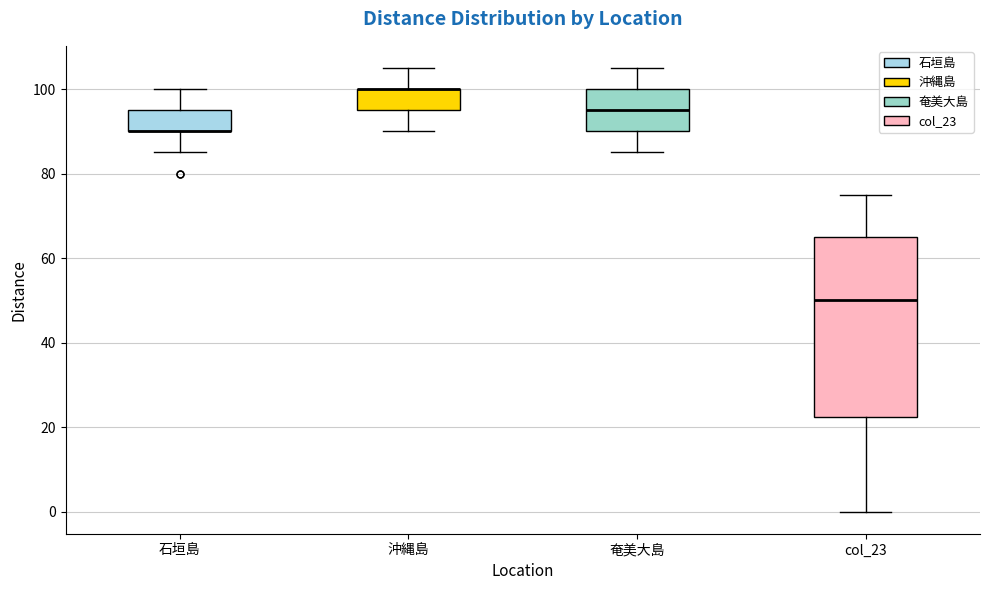

Reading left to right, transcribe this box plot: for each box, give where its median line is, the range the box spans, and where its two whiskers end, as read against the y-axis. The values are not printed on the chart, so give them approximately, as read against the axis.

石垣島: median 90 (drawn on the box's lower edge), box 90 to 96, whiskers 86 to 100
沖縄島: median 100 (drawn on the box's upper edge), box 96 to 100, whiskers 90 to 106
奄美大島: median 96, box 90 to 100, whiskers 86 to 106
col_23: median 50, box 22 to 66, whiskers 0 to 76